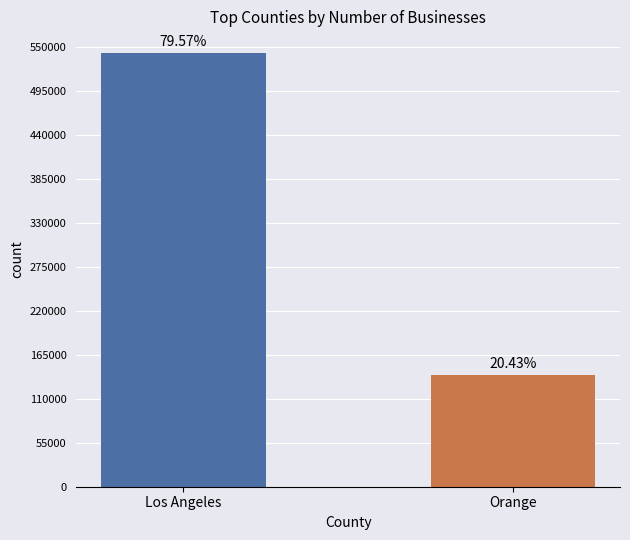

Are the bars horizontal?

No